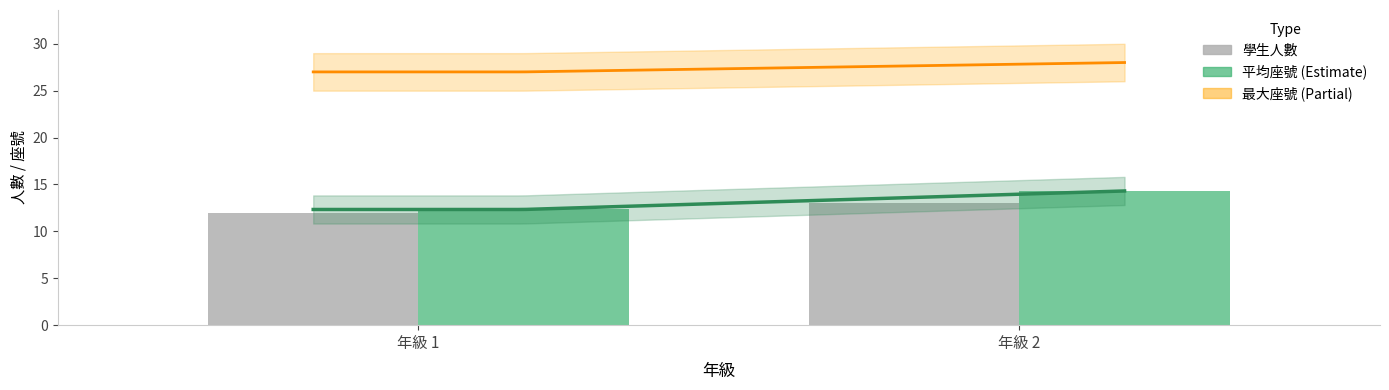

Which series has the widest spread of values?

平均座號